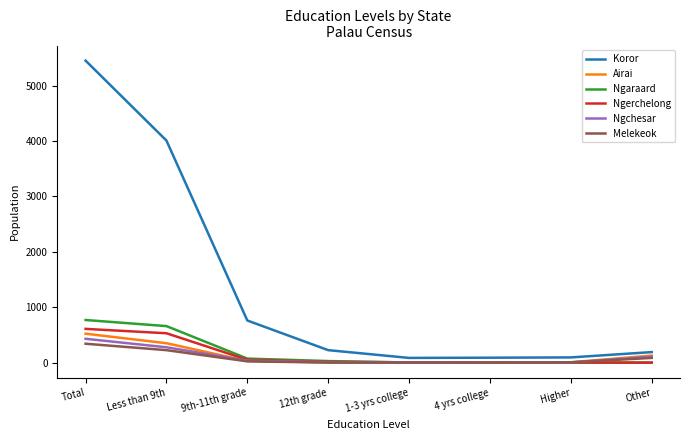

What is the maximum value for Ngchesar?

430